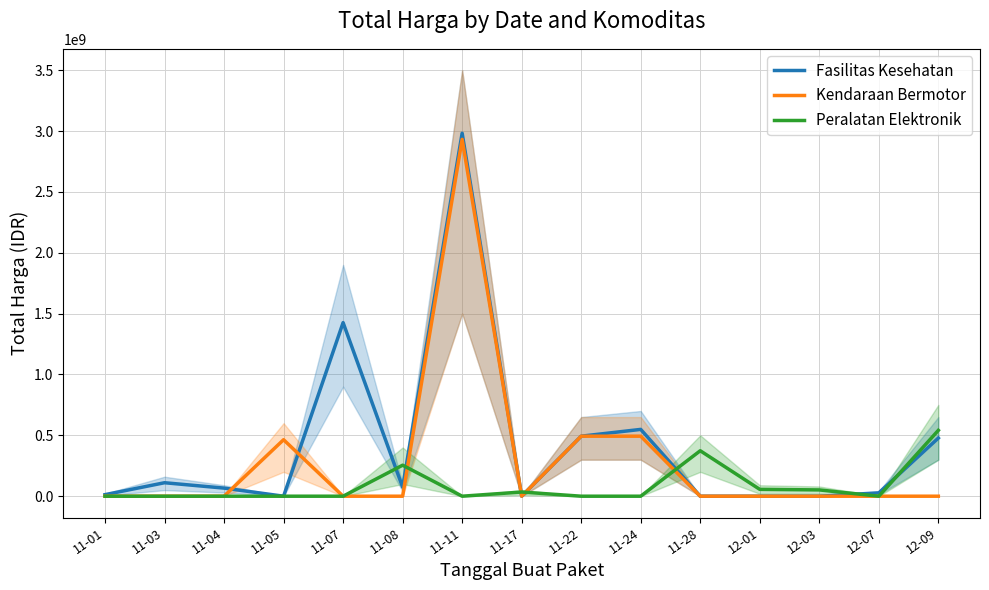

Does the chart have visible grid lines?

Yes